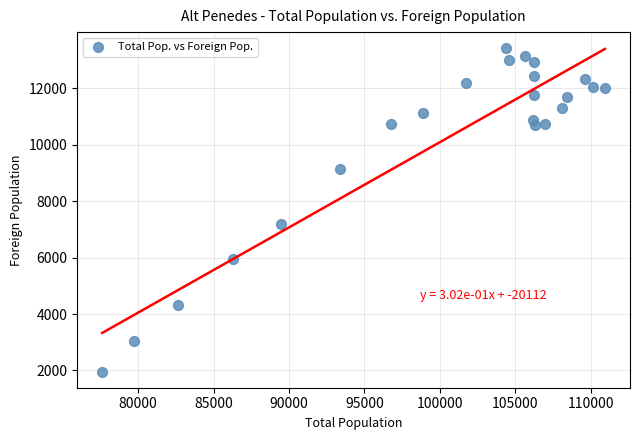

What is the range of X values (max minus min)?

33307